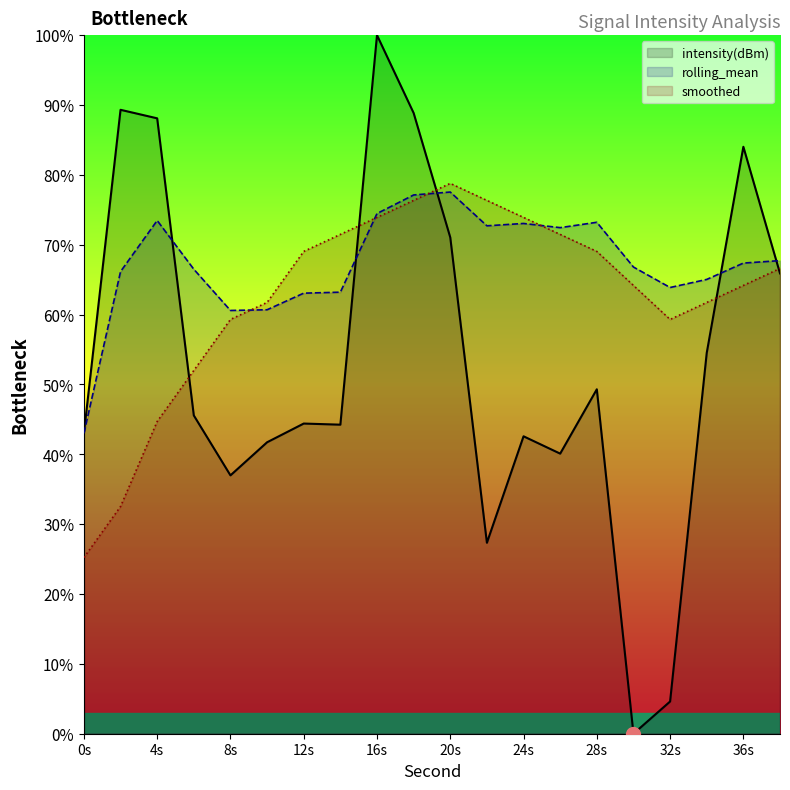

What is the minimum value for rolling_mean?

43.0